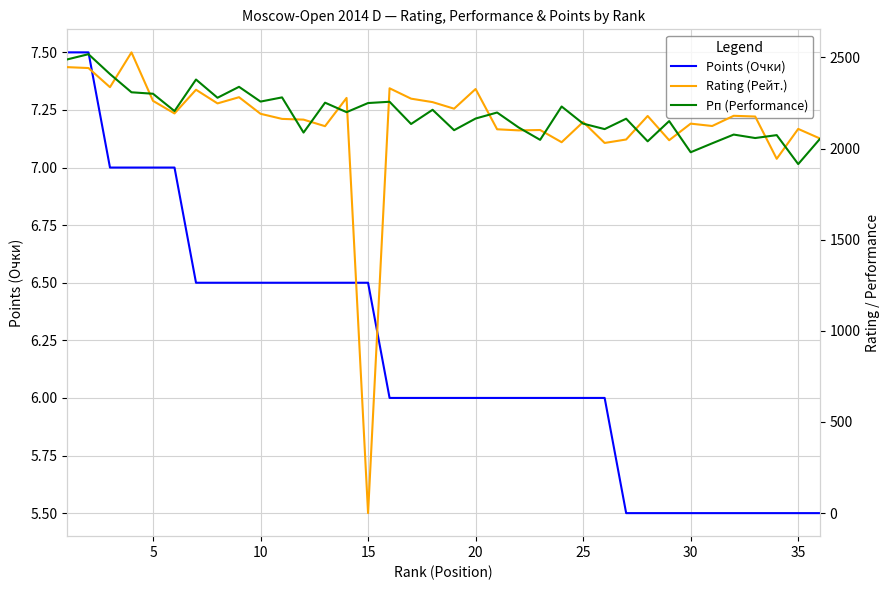

How many intersections are there between Rating (Рейт.) and Points (Очки)?

2